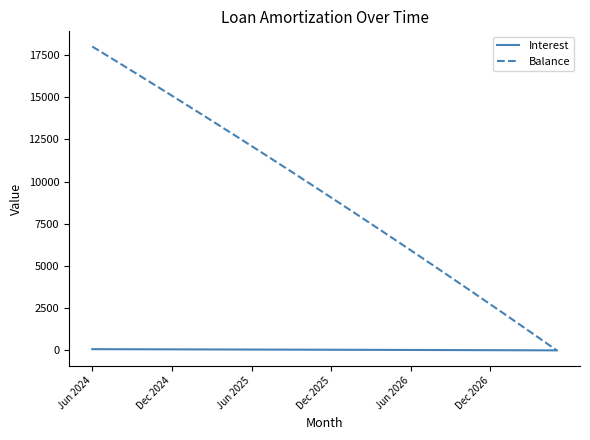

Which series has the largest range (max minus min)?

Balance